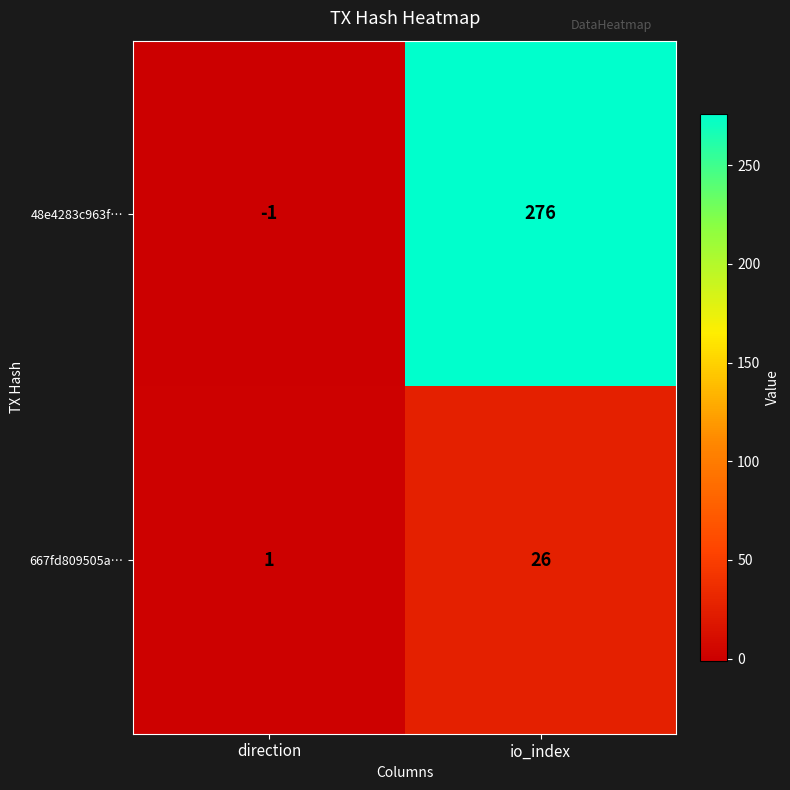

Rank the series at io_index from highest to lowest value.

48e4283c963f…, 667fd809505a…